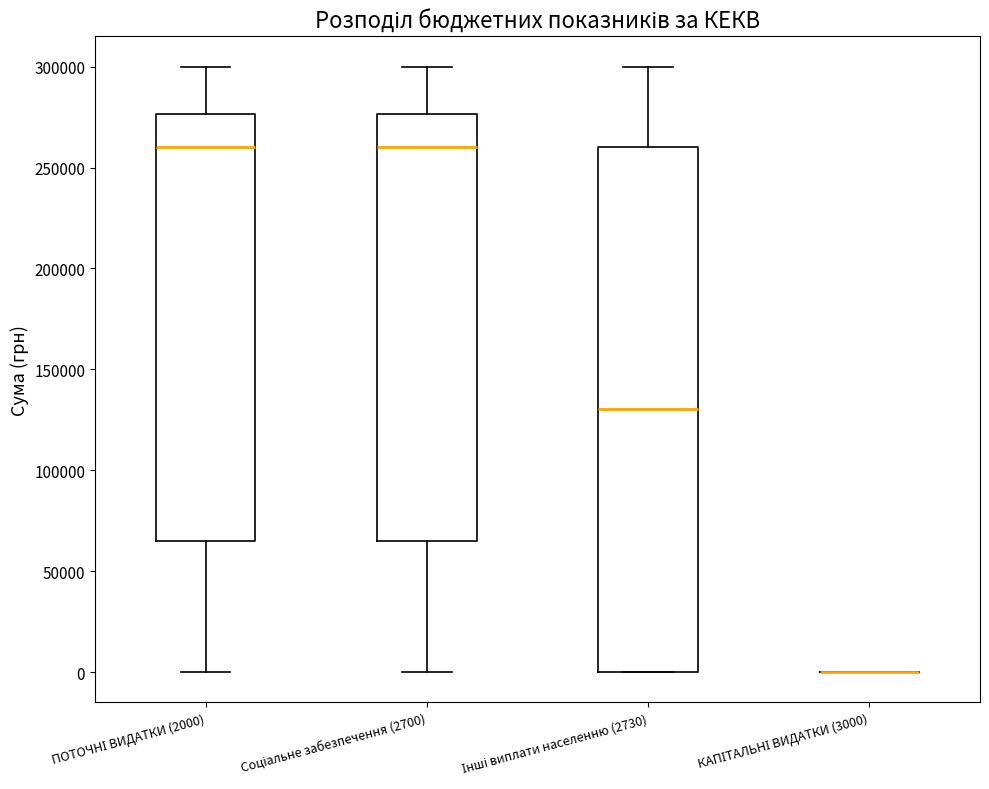

Reading left to right, transcribe this box plot: for each box, give where its median line is, the range the box spans, and where its two whiskers end, as read against the y-axis. The values are not printed on the chart, so give them approximately, as read against the axis.

ПОТОЧНІ ВИДАТКИ (2000): median 260000, box 65000 to 275000, whiskers 0 to 300000
Соціальне забезпечення (2700): median 260000, box 65000 to 275000, whiskers 0 to 300000
Інші виплати населенню (2730): median 130000, box 0 to 260000, whiskers 0 to 300000
КАПІТАЛЬНІ ВИДАТКИ (3000): box collapsed to a line at 0, whiskers 0 to 0